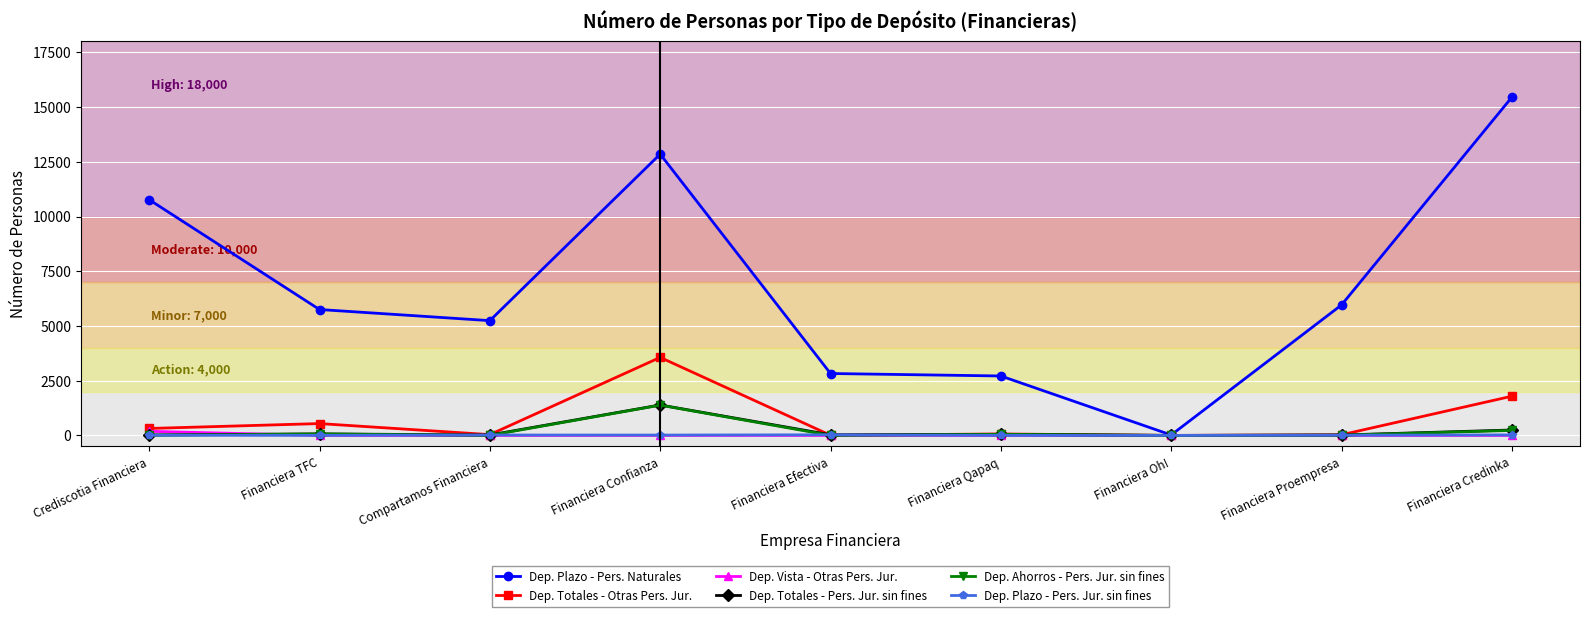

True or false: Dep. Plazo - Pers. Naturales has a value of 7841 at Compartamos Financiera.

False